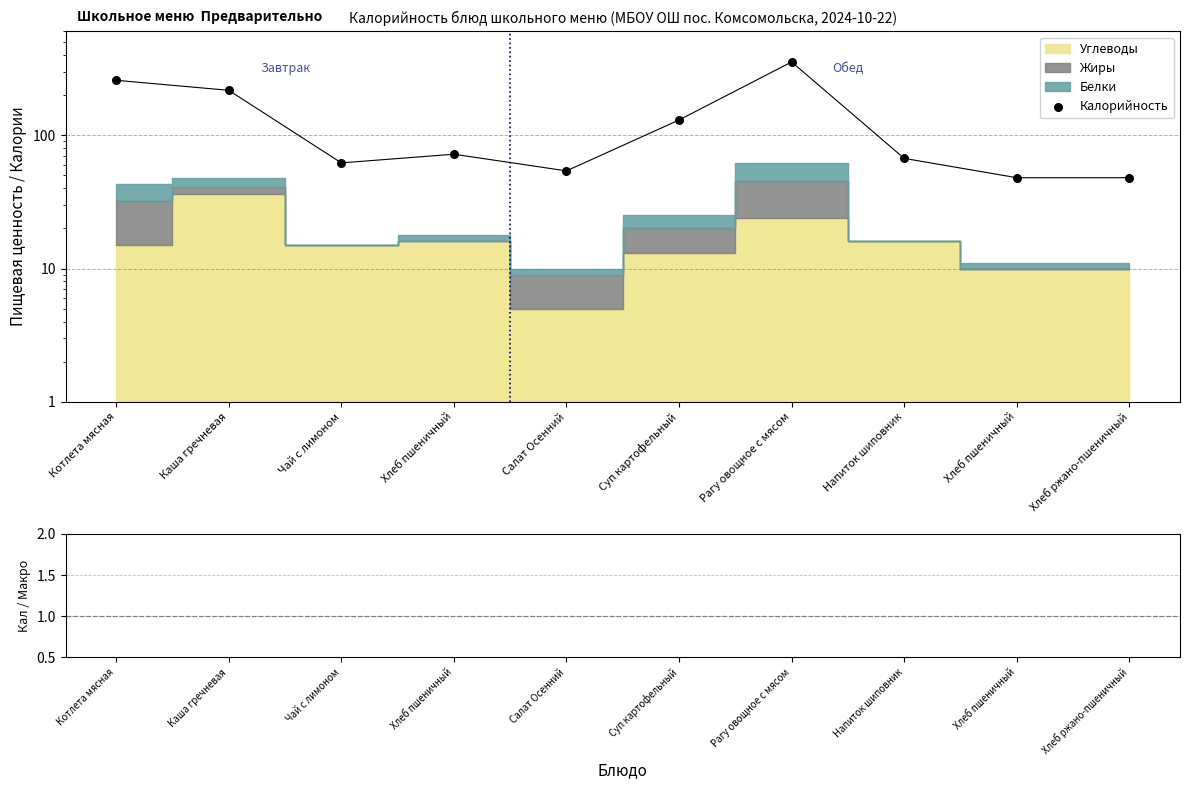

At which category is the sum across all series the highest?

Рагу овощное с мясом